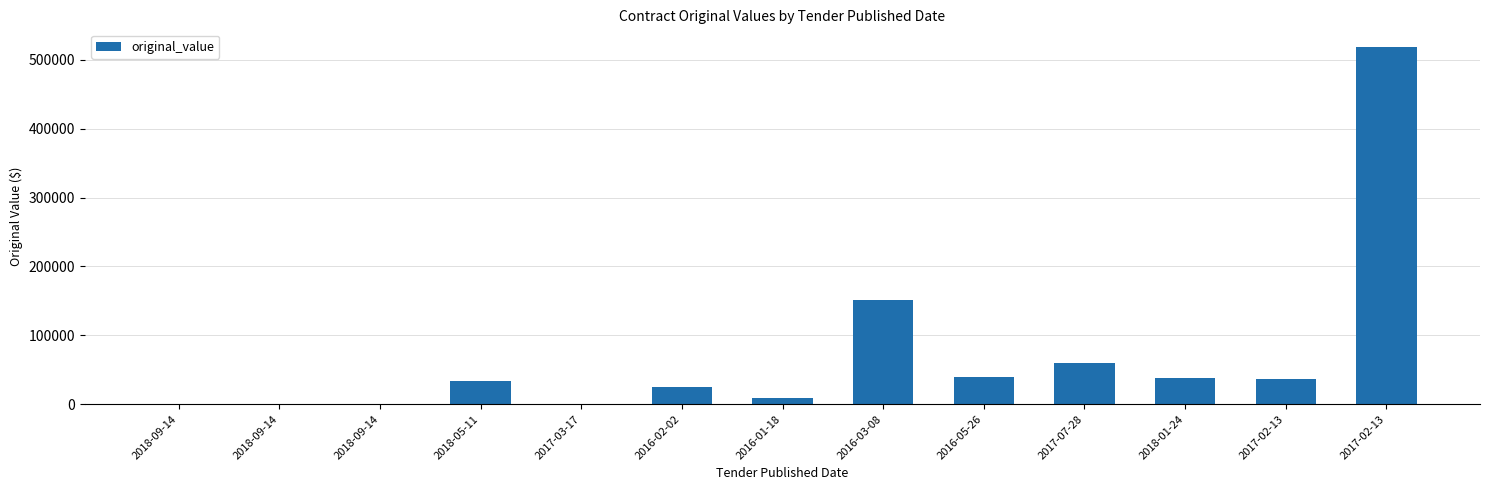

Which has a higher value, 2018-05-11 or 2018-09-14?

2018-05-11